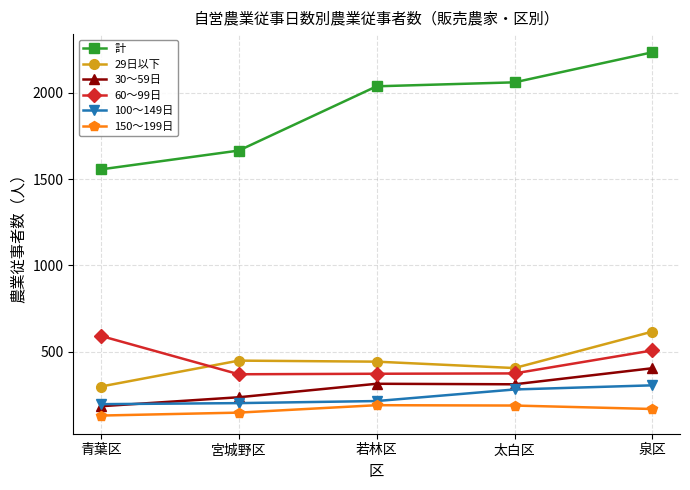

Rank the series by their maximum value, from highest to lowest.

計, 29日以下, 60〜99日, 30〜59日, 100〜149日, 150〜199日